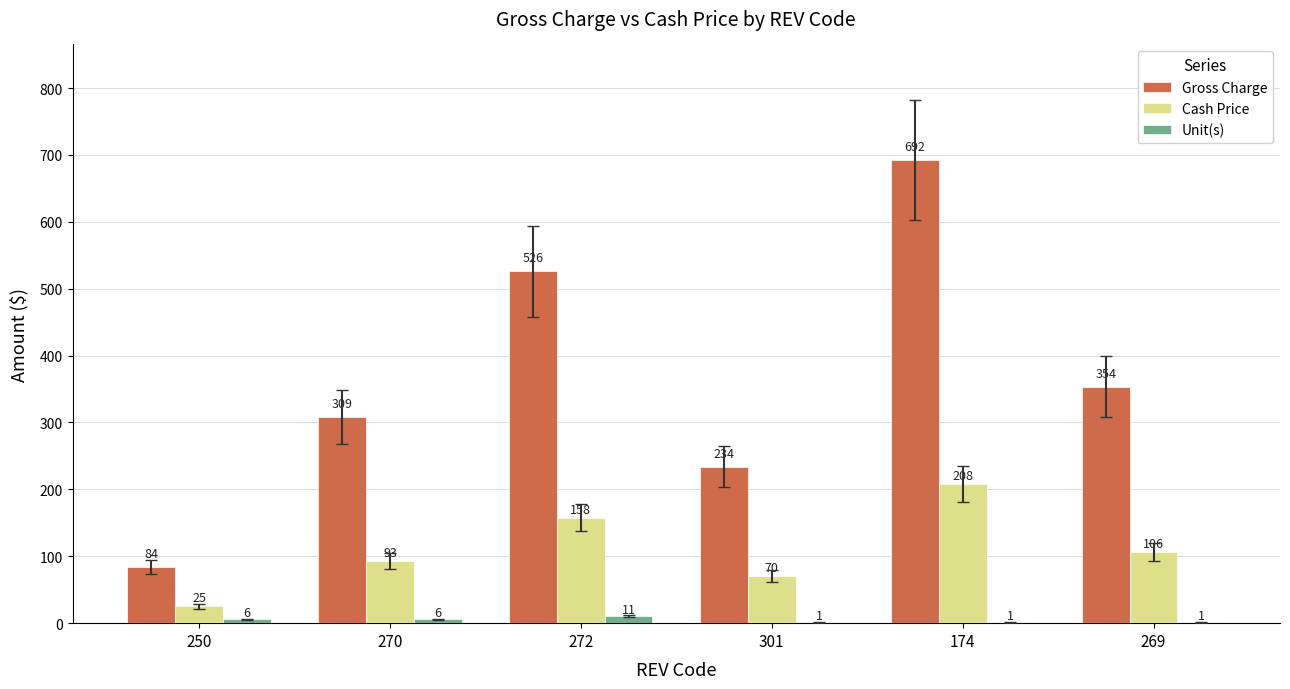

The Gross Charge series shows 139.2 at 250. True or false?

False